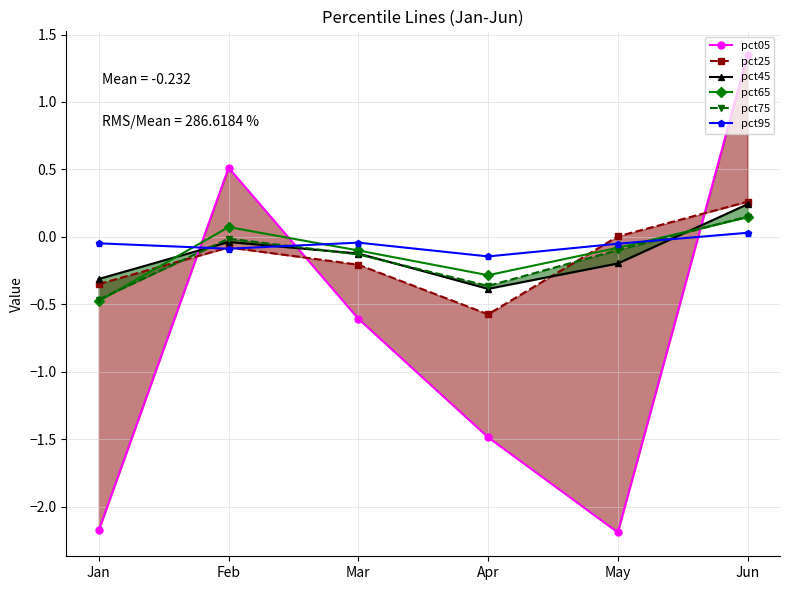

Reading left to right, what are all the values shown in this chart?

pct05: -2.2	0.5	-0.6	-1.5	-2.2	1.3
pct25: -0.3	-0.1	-0.2	-0.6	0.0	0.3
pct45: -0.3	-0.0	-0.1	-0.4	-0.2	0.2
pct65: -0.5	0.1	-0.1	-0.3	-0.1	0.1
pct75: -0.5	-0.0	-0.1	-0.4	-0.1	0.2
pct95: -0.0	-0.1	-0.0	-0.1	-0.1	0.0